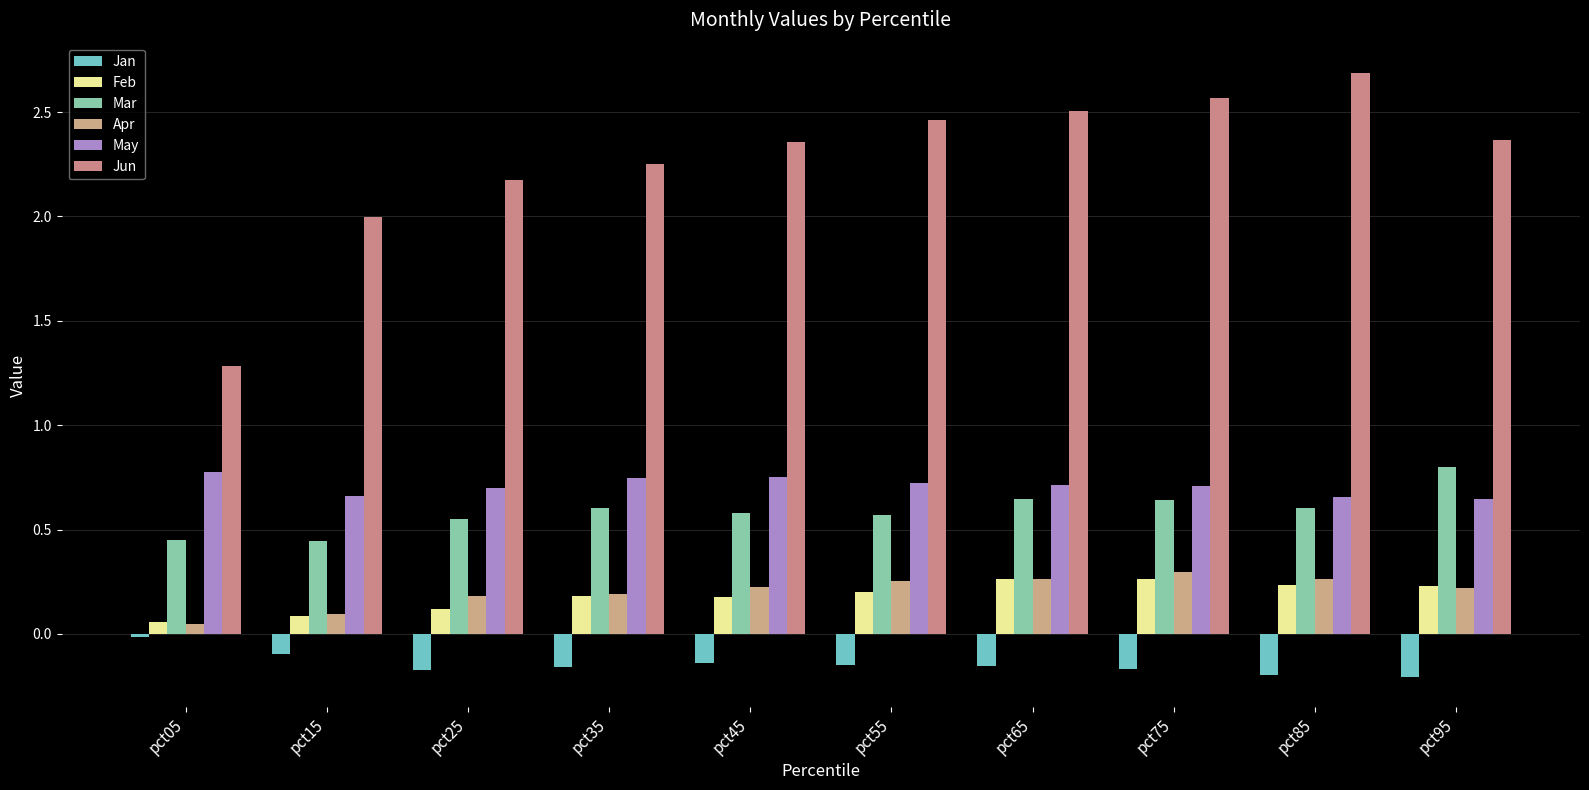

Count the number of data series in this chart.

6